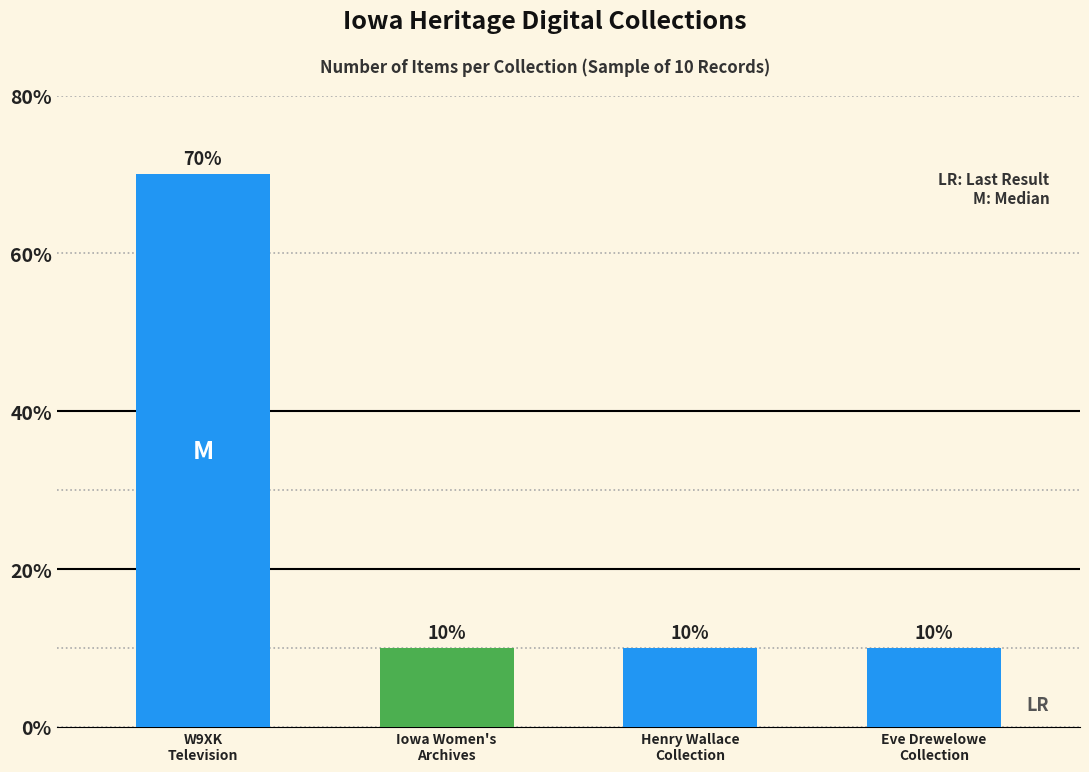

What is the value of the 1st bar from the left?

70